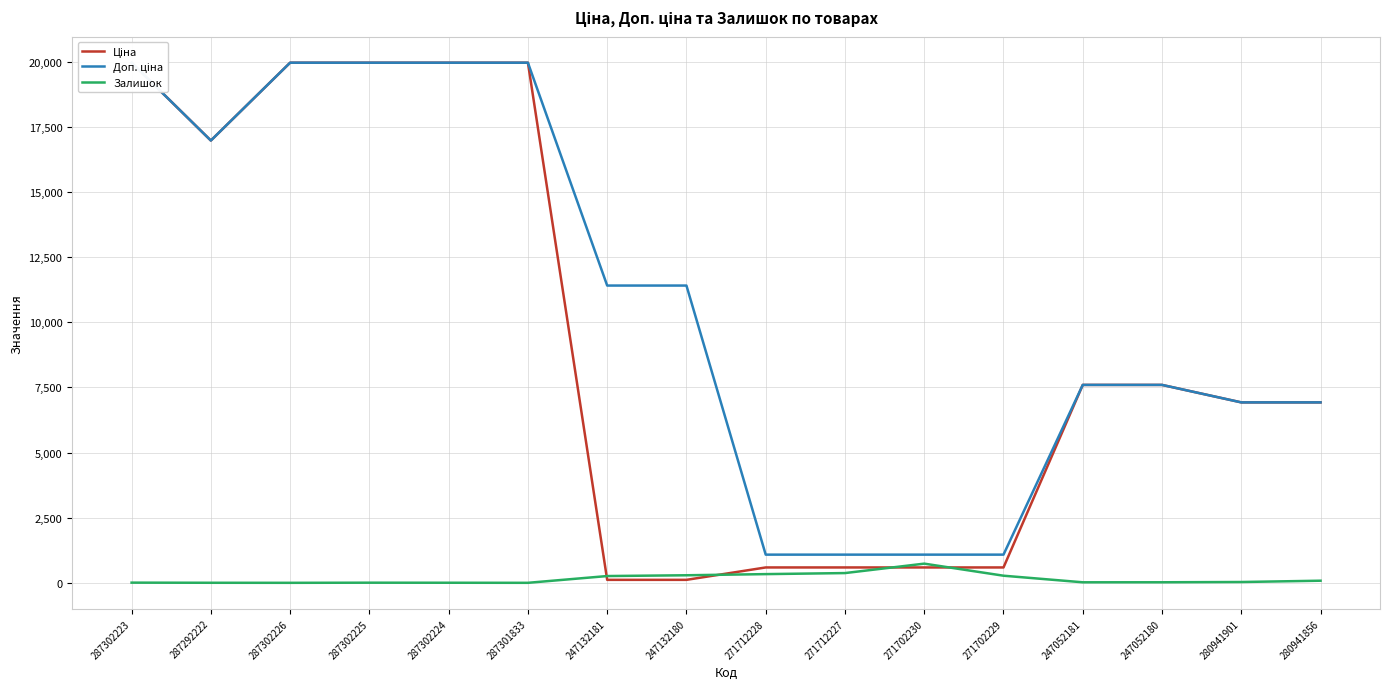

Reading left to right, extract all data points from this chart.

Ціна: 287302223=19964.2	287292222=16976.3	287302226=19964.2	287302225=19964.2	287302224=19964.2	287301833=19964.2	247132181=114.1	247132180=114.1	271712228=589.9	271712227=589.9	271702230=589.9	271702229=589.9	247052181=7596.5	247052180=7596.5	280941901=6925.7	280941856=6925.7
Доп. ціна: 287302223=19964.2	287292222=16976.3	287302226=19964.2	287302225=19964.2	287302224=19964.2	287301833=19964.2	247132181=11410.0	247132180=11410.0	271712228=1081.7	271712227=1081.7	271702230=1081.7	271702229=1081.7	247052181=7596.5	247052180=7596.5	280941901=6925.7	280941856=6925.7
Залишок: 287302223=7.0	287292222=2.0	287302226=0.0	287302225=5.0	287302224=3.0	287301833=0.0	247132181=260.0	247132180=290.0	271712228=334.0	271712227=374.0	271702230=736.0	271702229=273.0	247052181=20.0	247052180=21.0	280941901=31.0	280941856=81.0